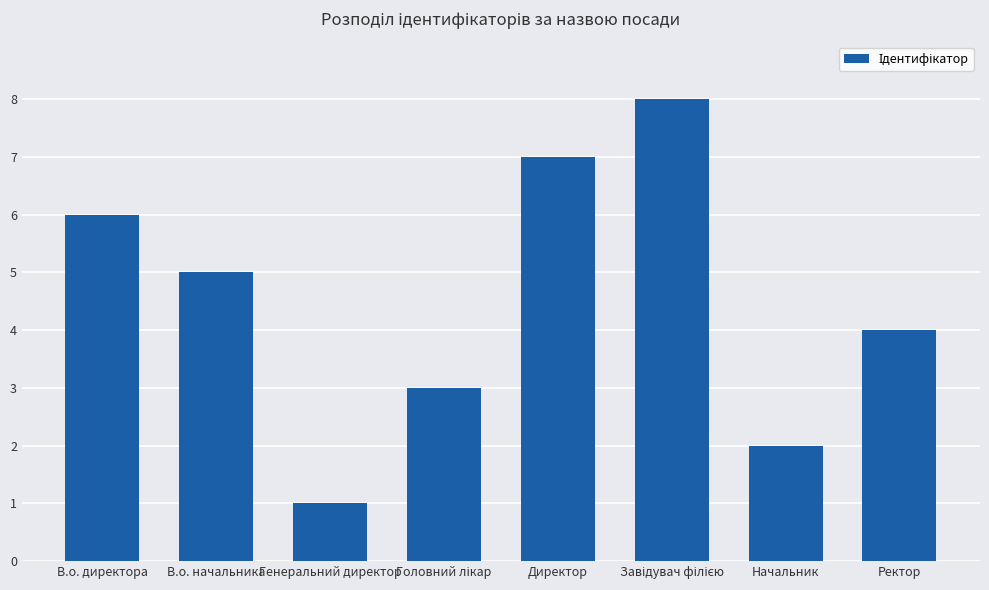

What is the label of the 4th bar from the right?

Директор